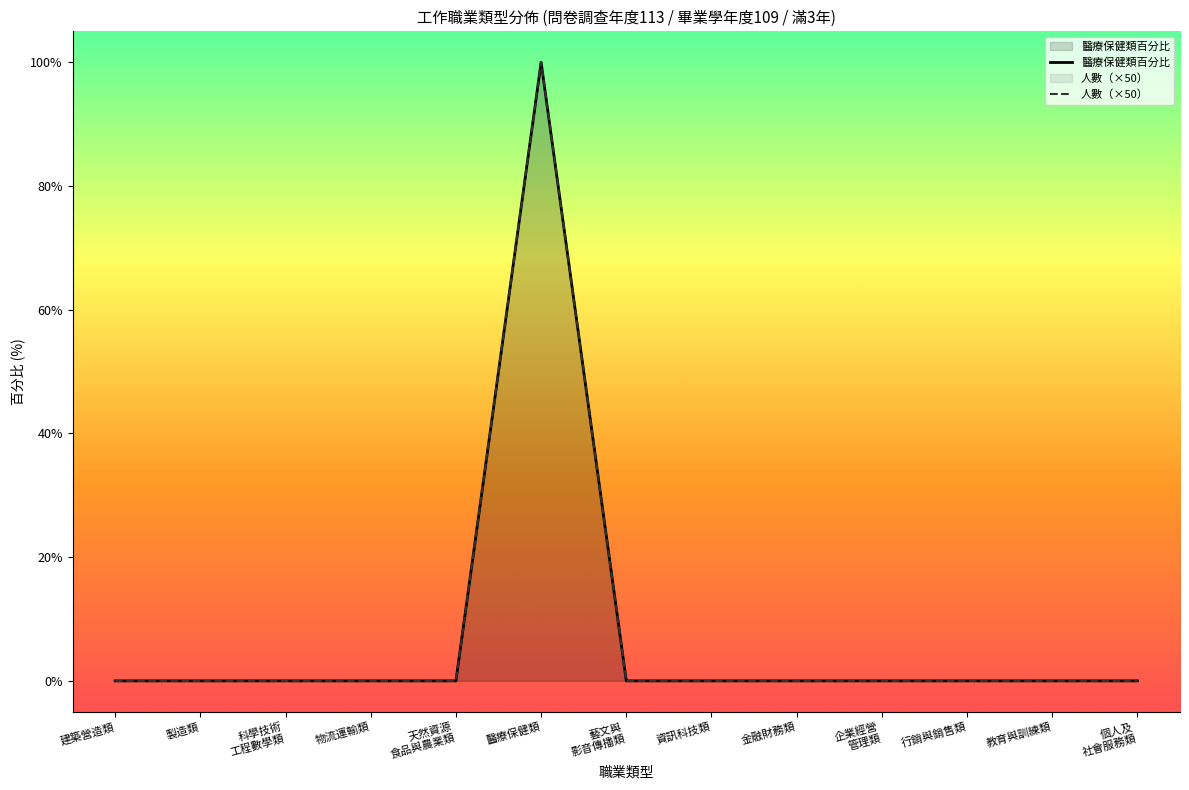

Where is 人數（×50） nearest to the value 50?

建築營造類